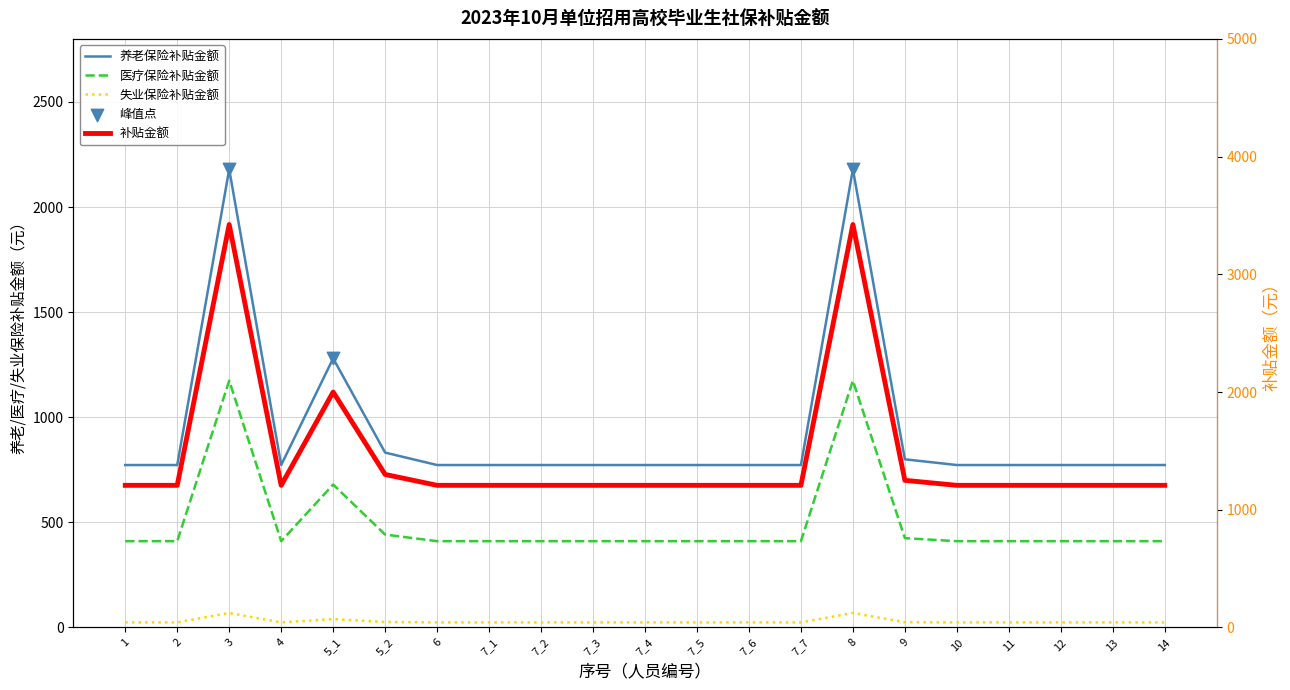

What is the total value across all series at 14?

2415.0